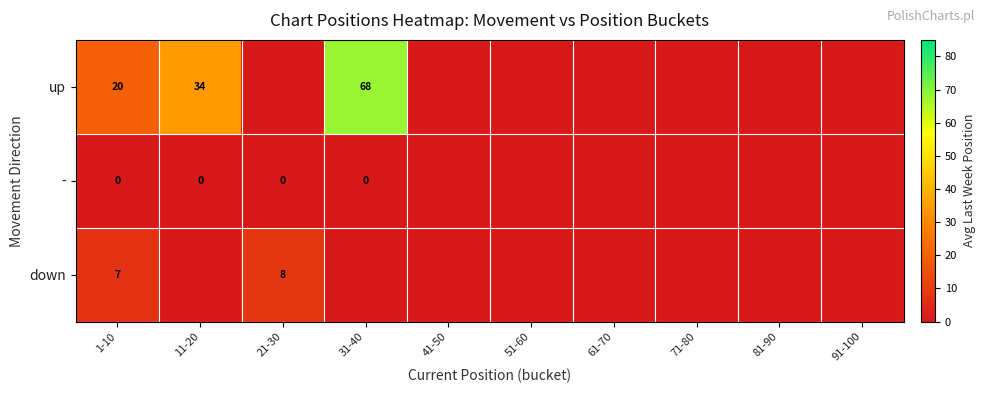

The value of down at 1-10 is 5. True or false?

False